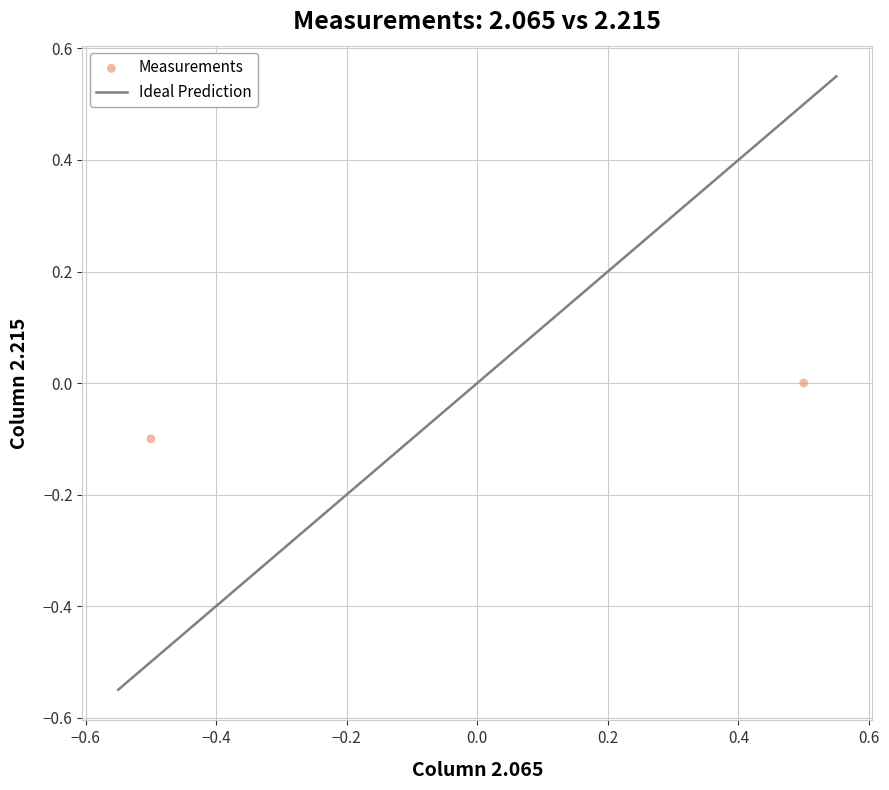

What is the range of X values (max minus min)?

1.0